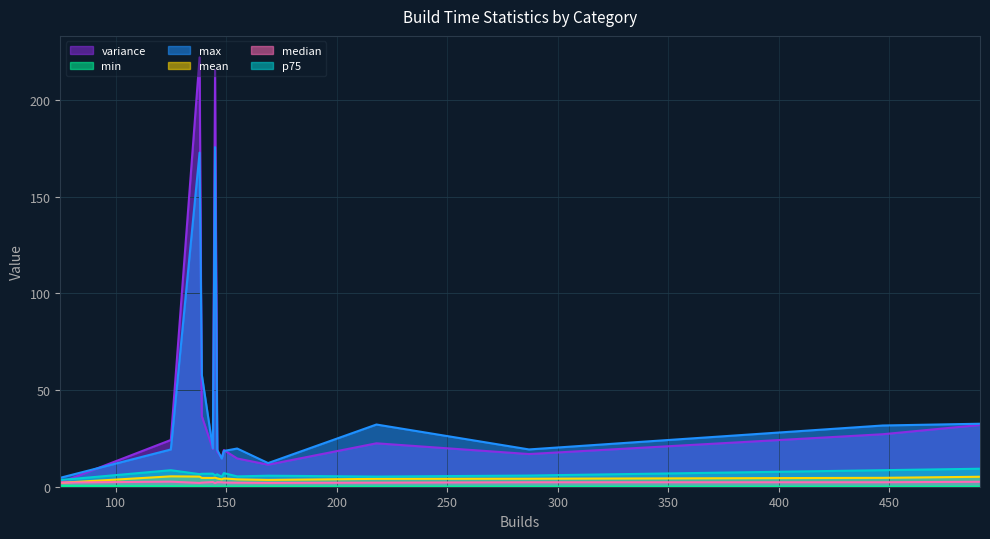

Which series has the widest spread of values?

variance